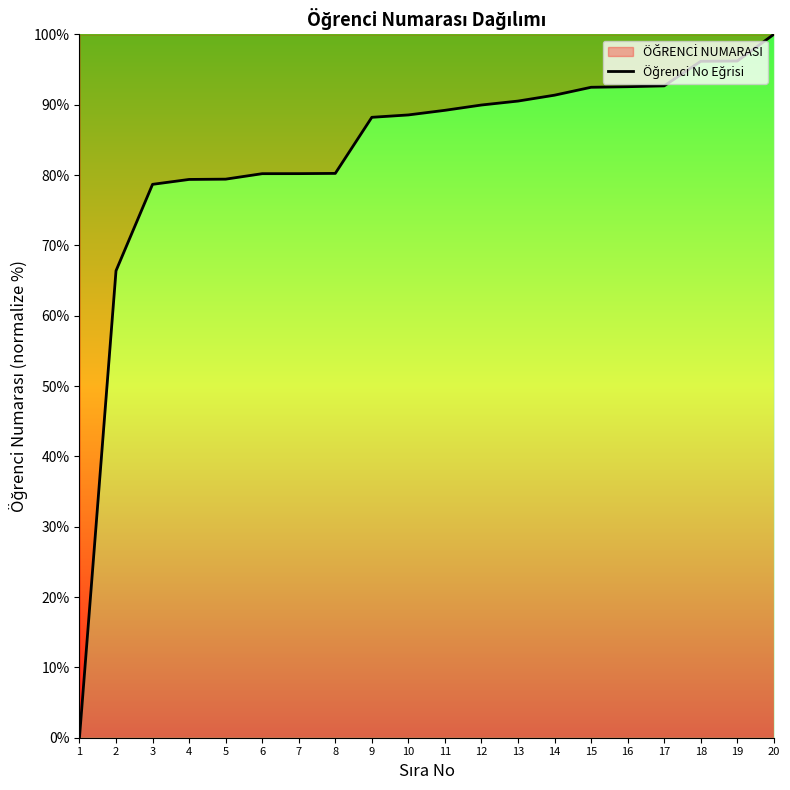

Approximately how many times larger is the value at 18 compared to 10?

1.1